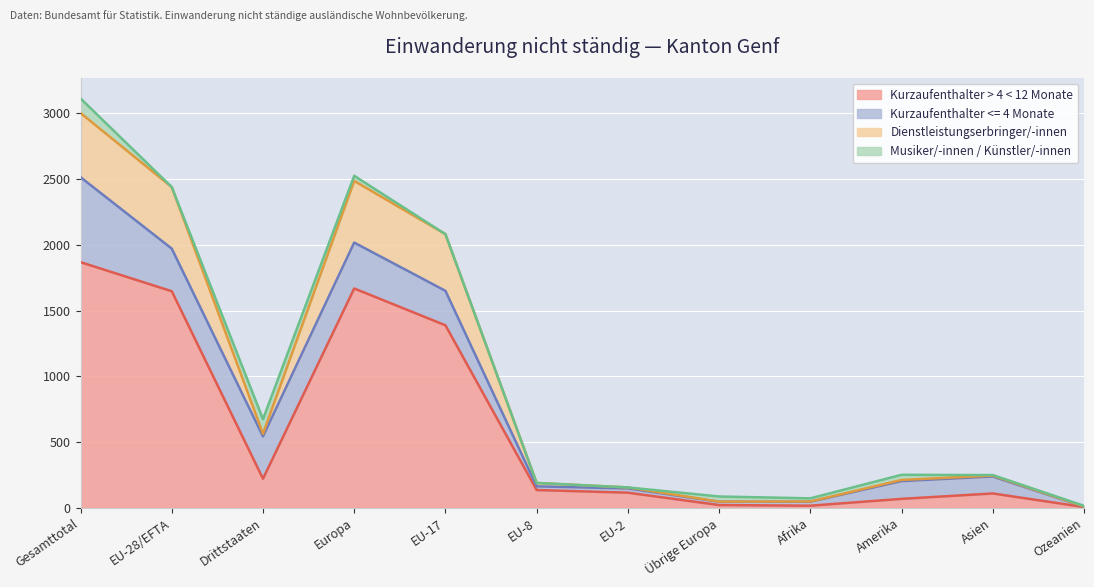

Which category has the highest value in the Kurzaufenthalter > 4 < 12 Monate series?

Gesamttotal